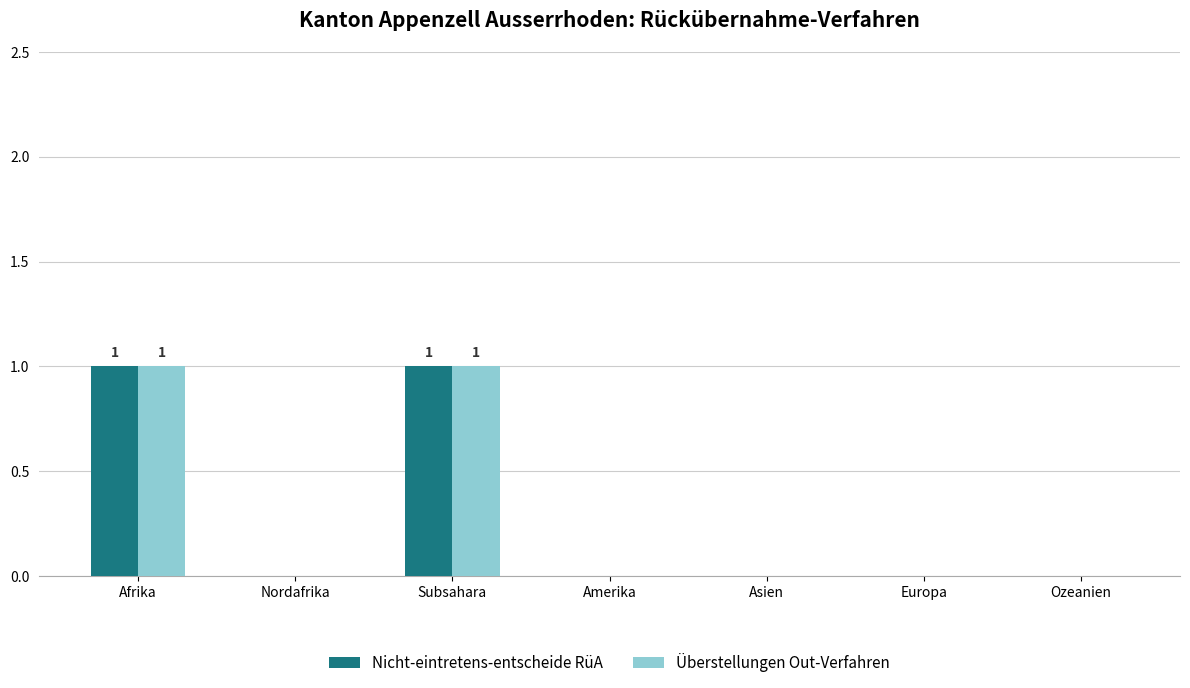

Reading right to left, list all the values displayed in this chart.

Nicht-eintretens-entscheide RüA: Ozeanien=0	Europa=0	Asien=0	Amerika=0	Subsahara=1	Nordafrika=0	Afrika=1
Überstellungen Out-Verfahren: Ozeanien=0	Europa=0	Asien=0	Amerika=0	Subsahara=1	Nordafrika=0	Afrika=1